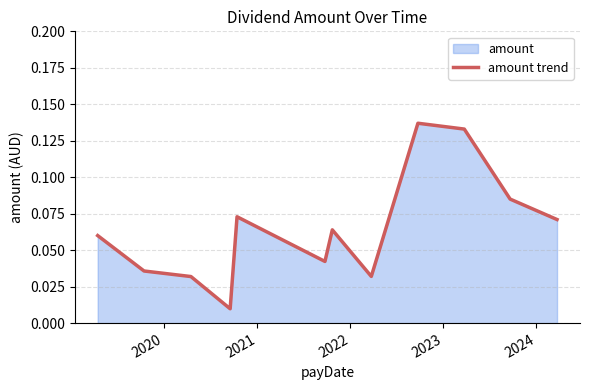

Reading left to right, extract all data points from this chart.

0.1	0.0	0.0	0.0	0.1	0.0	0.1	0.0	0.1	0.1	0.1	0.1